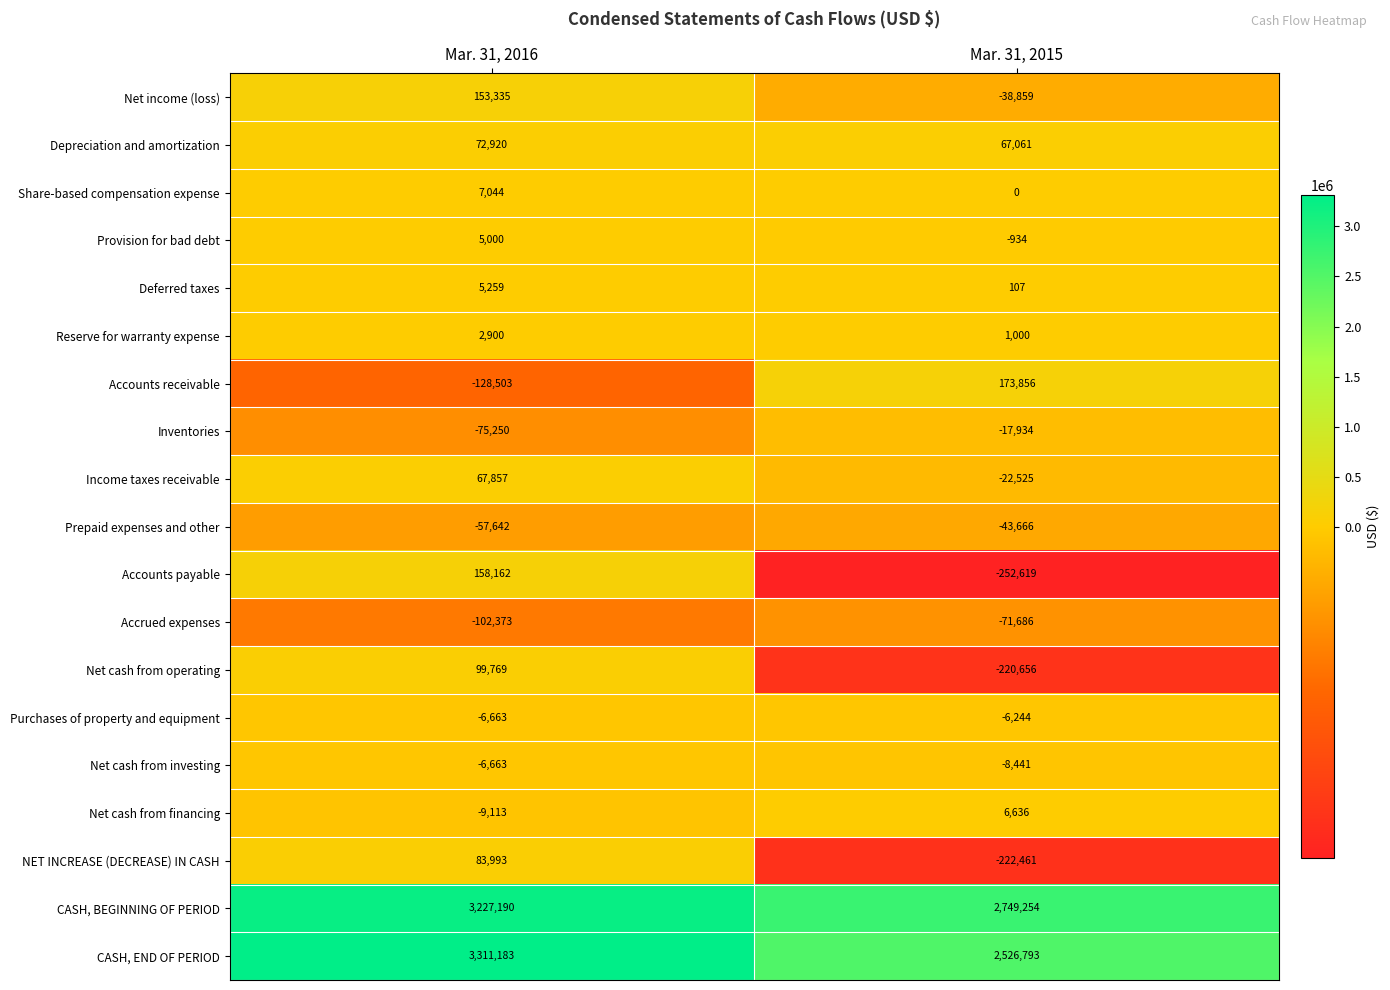

What is the smallest value displayed?

-252619